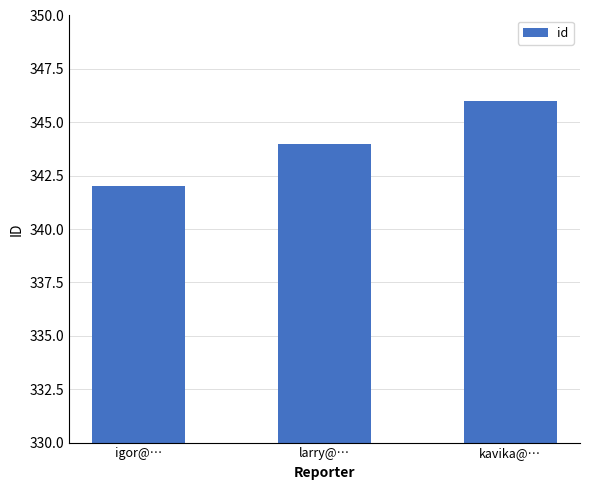

What is the difference between the maximum and second lowest values?

2